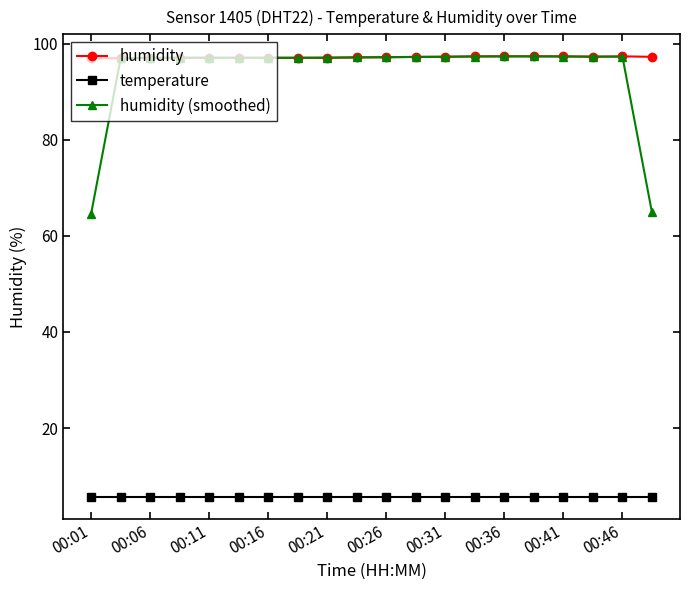

Which series has the widest spread of values?

humidity (smoothed)